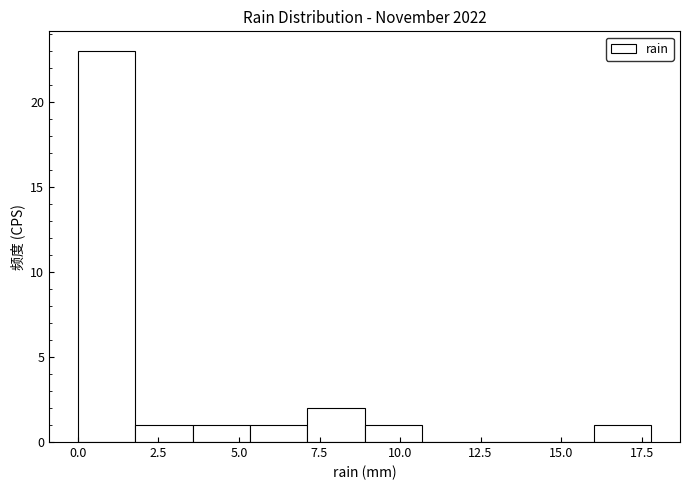

Read against the x-axis, roughly where is the centre of the tallest bar?

1.0